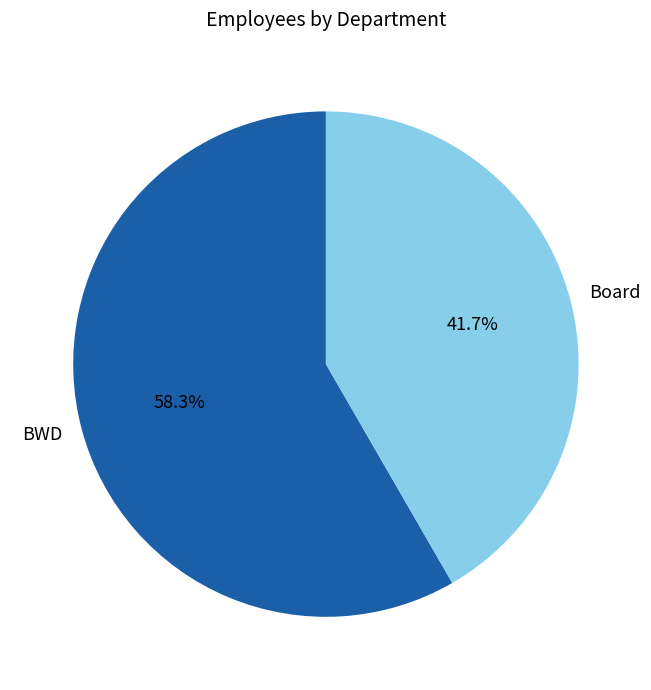

What percentage is the Board slice, to the nearest percent?

42%